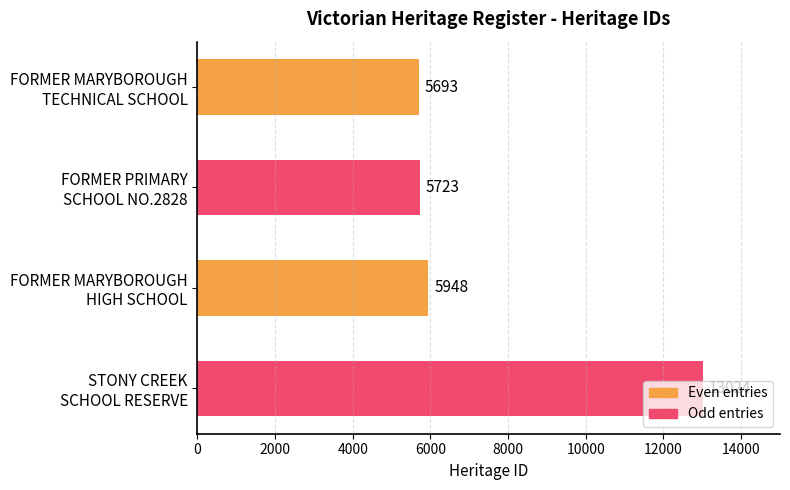

What is the value of the 3rd bar from the top?

5948